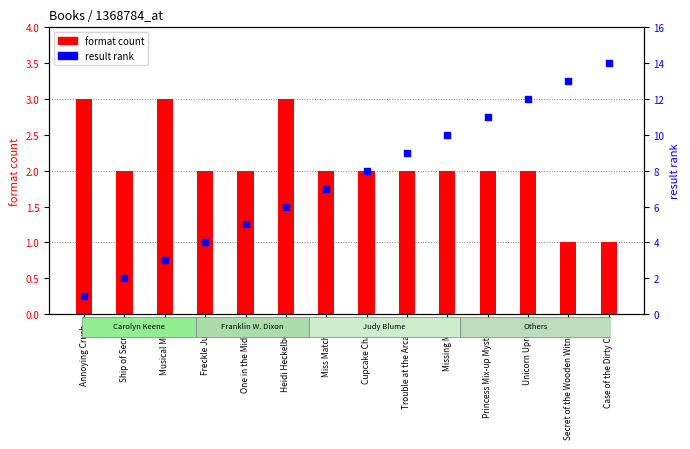

Is the value of format count at Annoying Crush greater than the value of result rank at Heidi Heckelbeck?

No